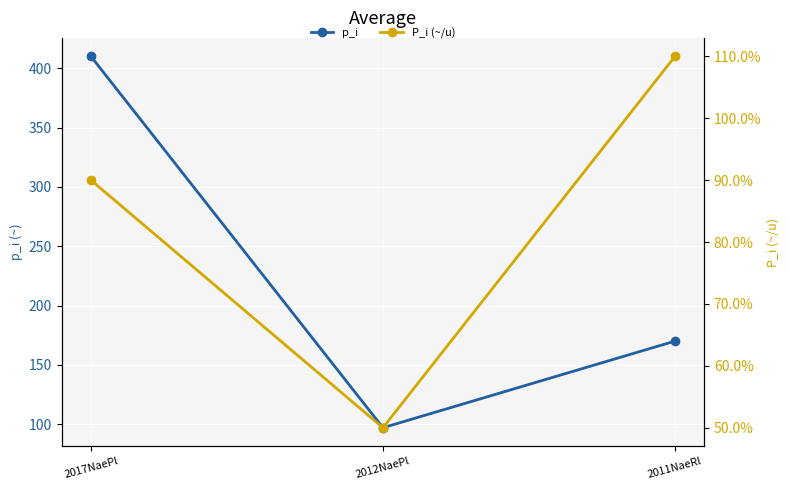

True or false: P_i (~/u) has a value of 1.1 at 2011NaeRl.

True